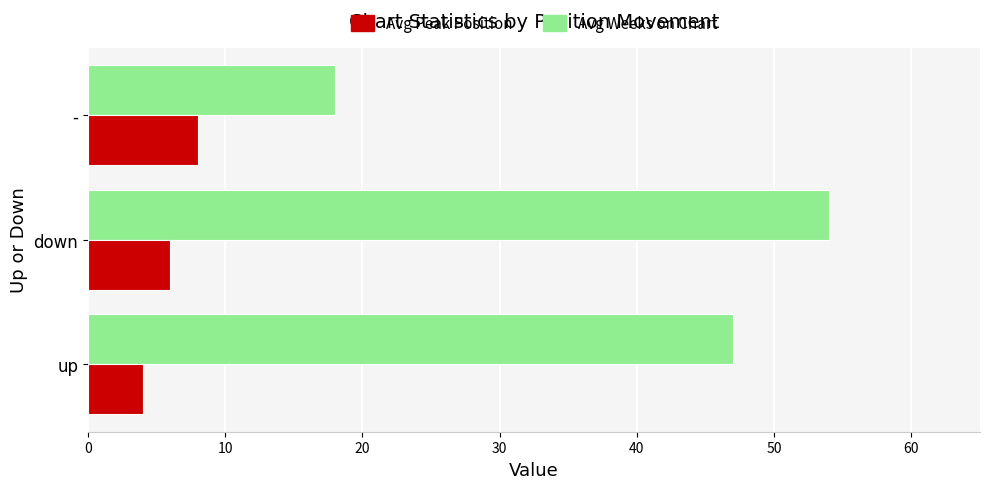

What is the smallest value displayed?

4